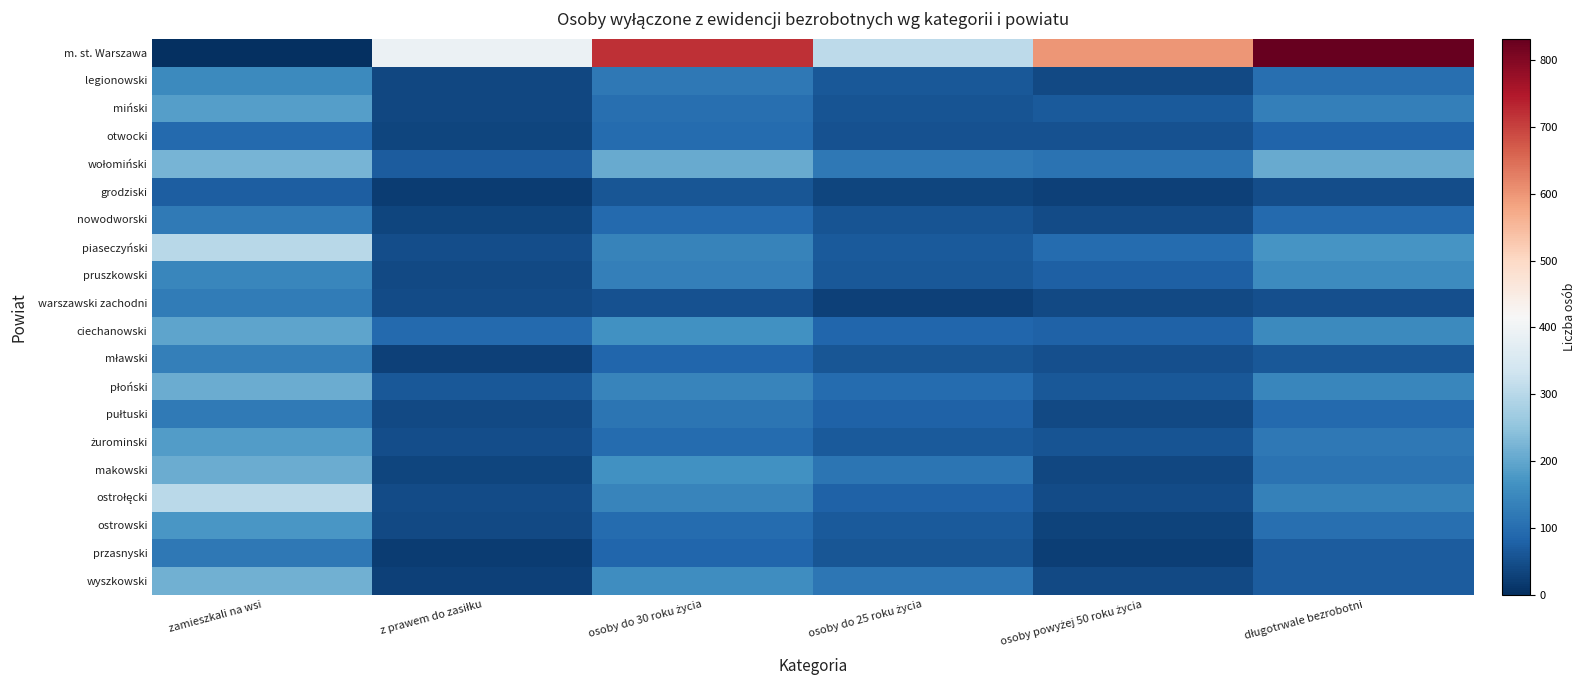

Rank the series at długotrwale bezrobotni from lowest to highest value.

grodziski, warszawski zachodni, mławski, przasnyski, wyszkowski, otwocki, nowodworski, pułtuski, legionowski, ostrowski, makowski, żurominski, miński, ostrołęcki, płoński, ciechanowski, pruszkowski, piaseczyński, wołomiński, m. st. Warszawa